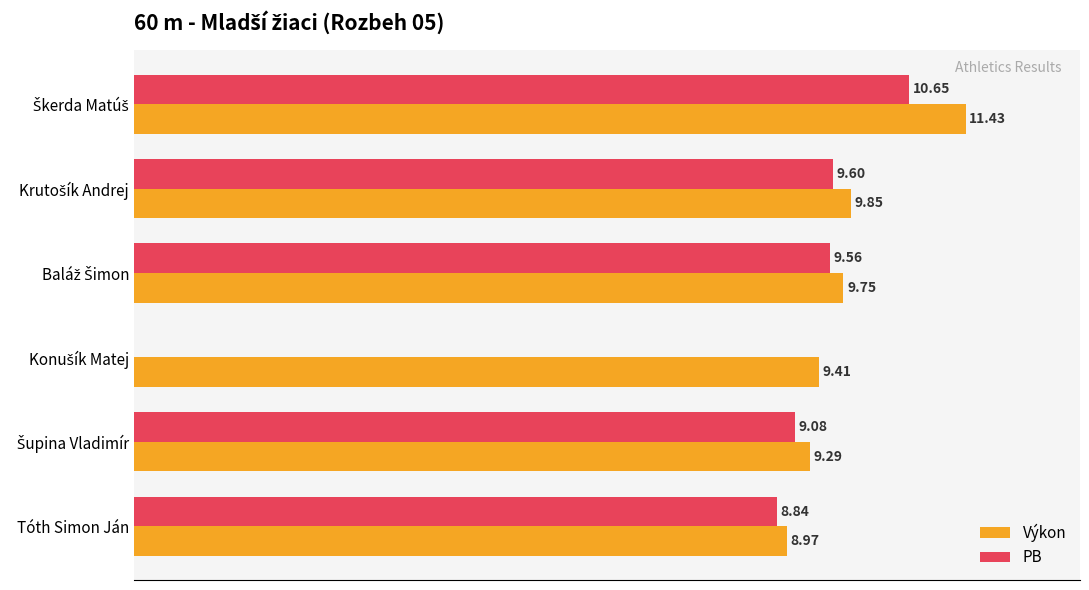

Which series has the largest total across all categories?

Výkon